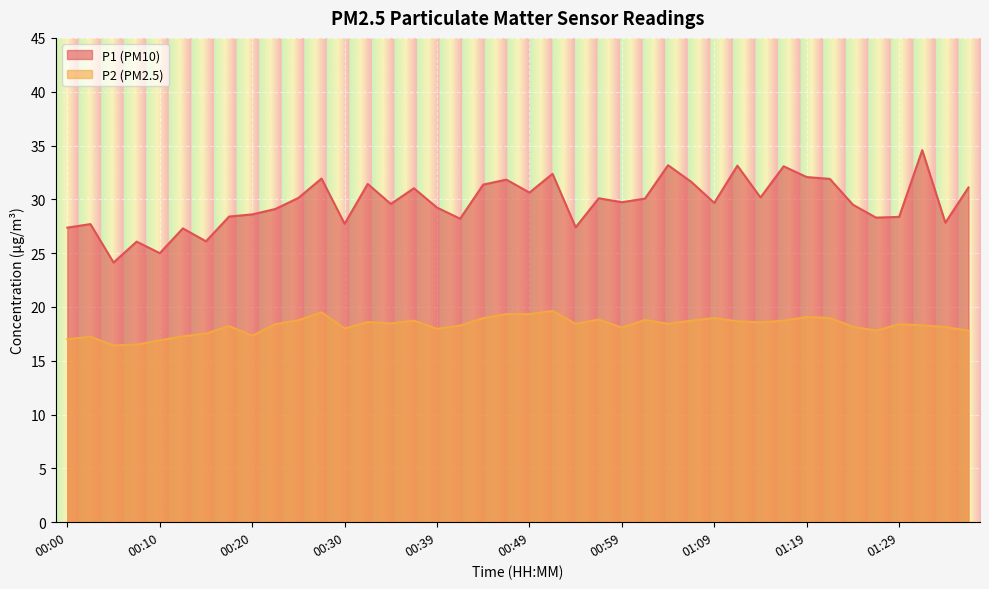

Reading left to right, extract all data points from this chart.

P1: 00:00=27.4	00:02=27.7	00:05=24.1	00:08=26.1	00:10=25.0	00:13=27.3	00:15=26.1	00:18=28.4	00:20=28.6	00:22=29.1	00:25=30.1	00:27=31.9	00:30=27.7	00:32=31.4	00:35=29.6	00:37=31.0	00:39=29.2	00:42=28.2	00:44=31.4	00:47=31.8	00:49=30.6	00:52=32.4	00:54=27.4	00:57=30.1	00:59=29.7	01:01=30.1	01:04=33.2	01:06=31.6	01:09=29.7	01:11=33.1	01:14=30.2	01:16=33.1	01:19=32.1	01:21=31.9	01:24=29.5	01:26=28.3	01:29=28.4	01:31=34.6	01:34=27.8	01:36=31.1
P2: 00:00=17.0	00:02=17.2	00:05=16.4	00:08=16.5	00:10=16.9	00:13=17.3	00:15=17.5	00:18=18.2	00:20=17.3	00:22=18.4	00:25=18.8	00:27=19.5	00:30=18.0	00:32=18.6	00:35=18.5	00:37=18.7	00:39=18.0	00:42=18.3	00:44=19.0	00:47=19.3	00:49=19.3	00:52=19.6	00:54=18.4	00:57=18.8	00:59=18.1	01:01=18.8	01:04=18.4	01:06=18.7	01:09=19.0	01:11=18.7	01:14=18.6	01:16=18.7	01:19=19.1	01:21=19.0	01:24=18.2	01:26=17.8	01:29=18.4	01:31=18.3	01:34=18.1	01:36=17.8